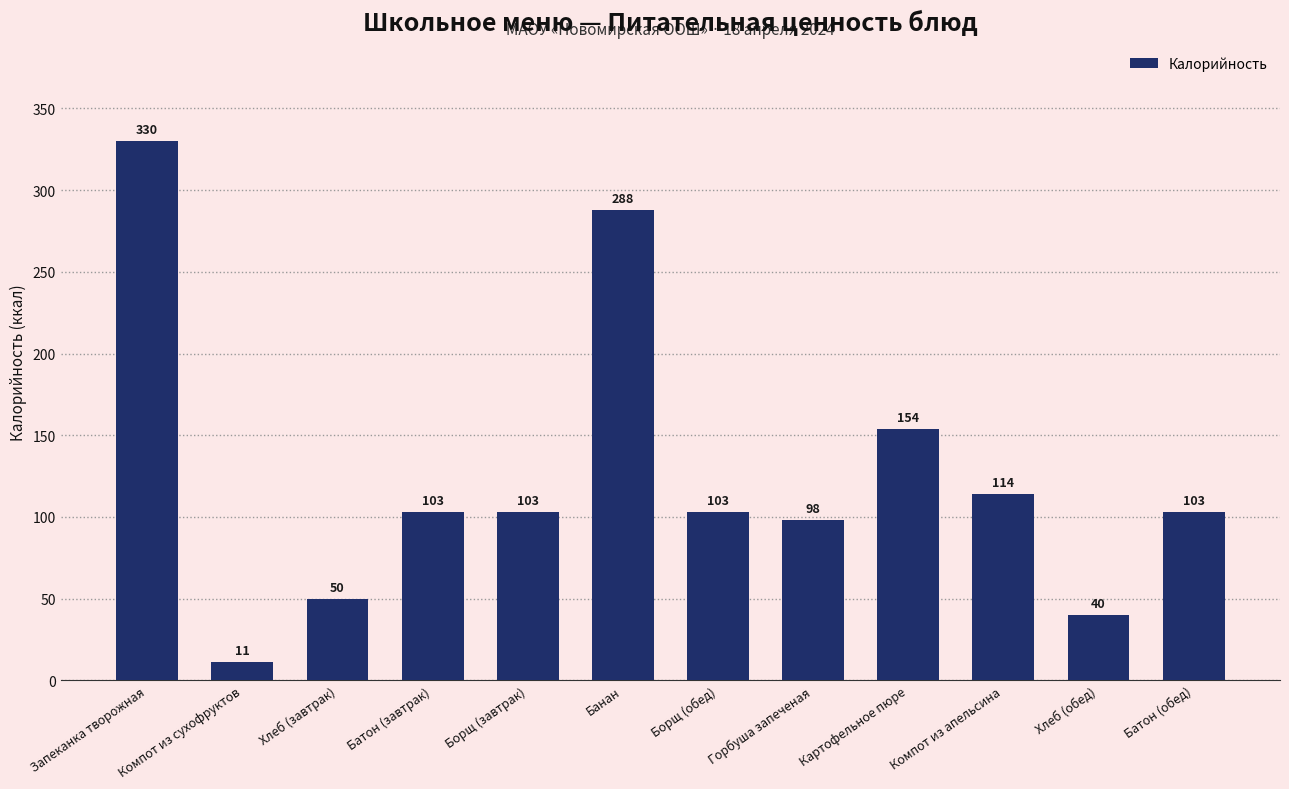

What is the average value?

125